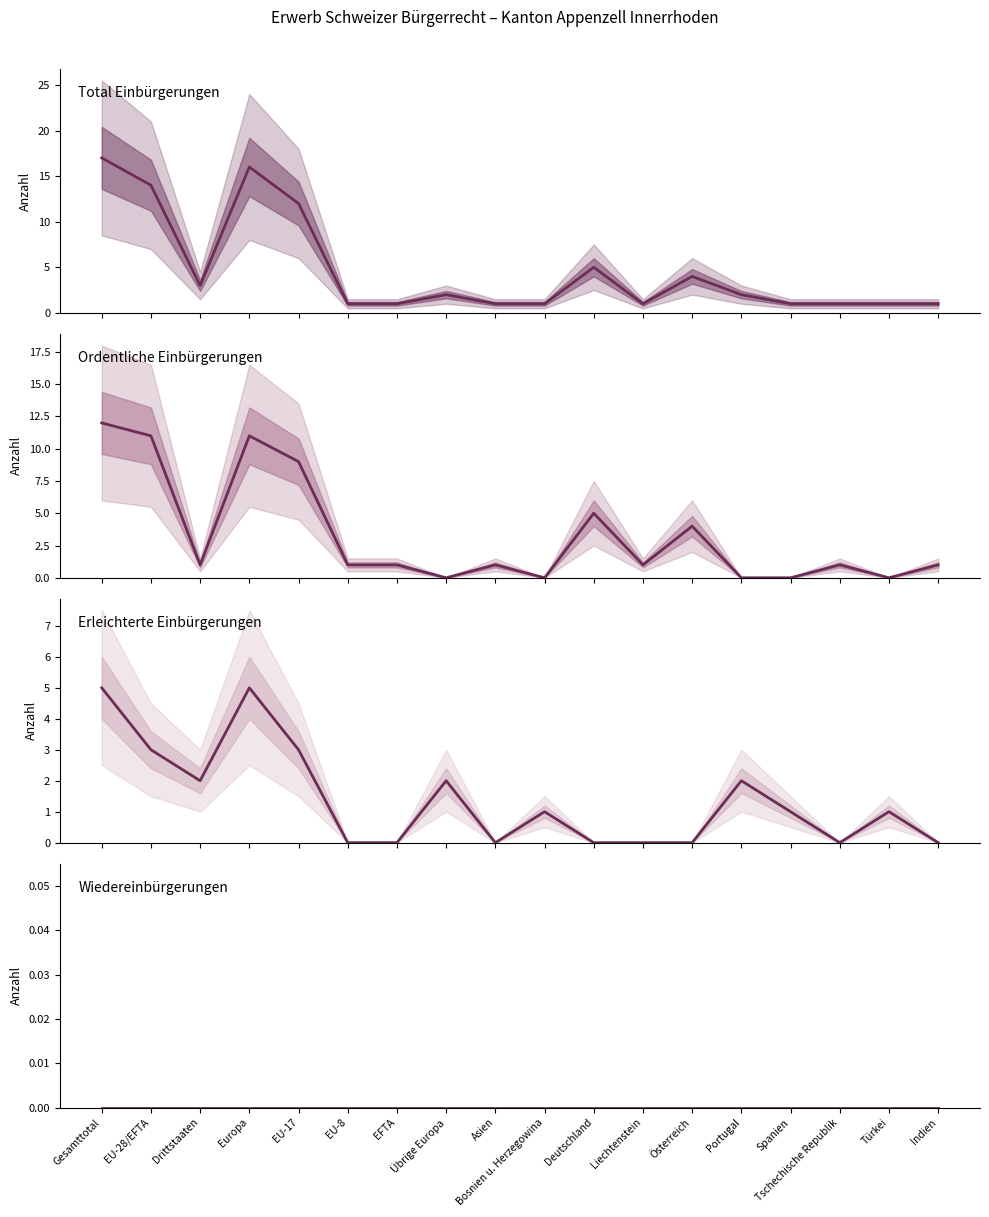

Rank the series by their average value, from highest to lowest.

Total Einbürgerungen, Ordentliche Einbürgerungen, Erleichterte Einbürgerungen, Wiedereinbürgerungen